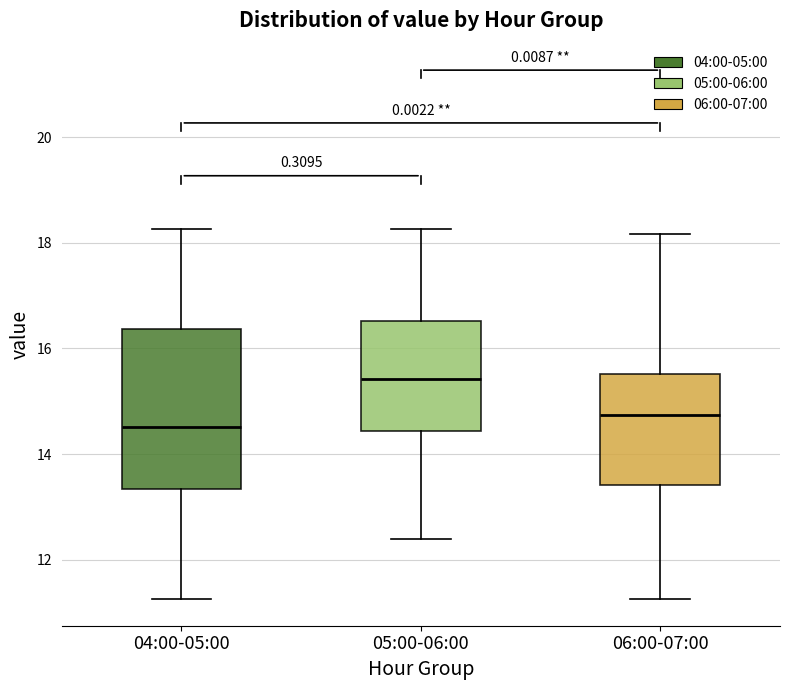

Which box is the tallest, from its lower edge to its upper edge?

04:00-05:00